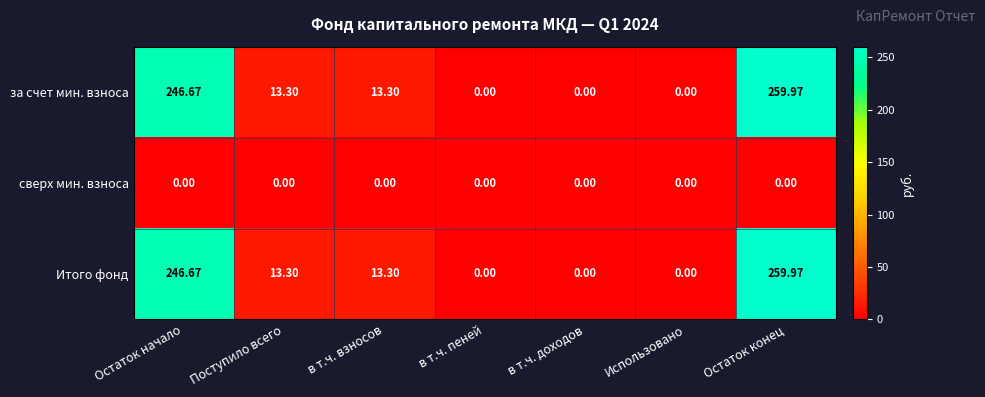

At which label does Итого фонд first exceed 13?

Остаток начало